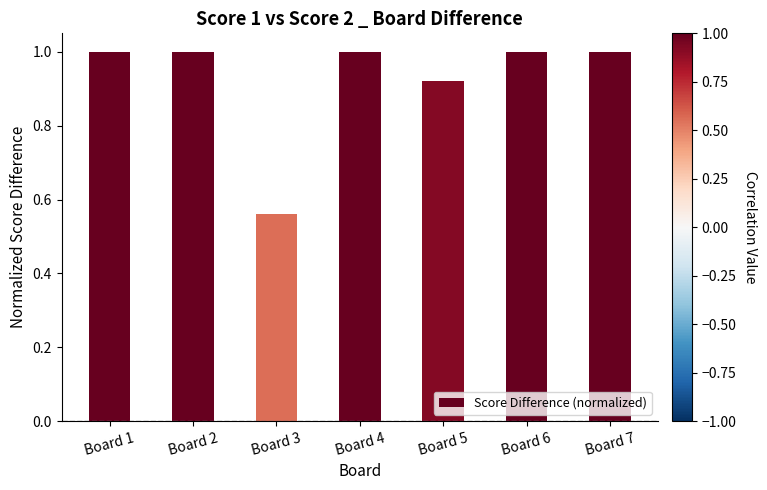

True or false: the data shows 1.0 at Board 1.

True